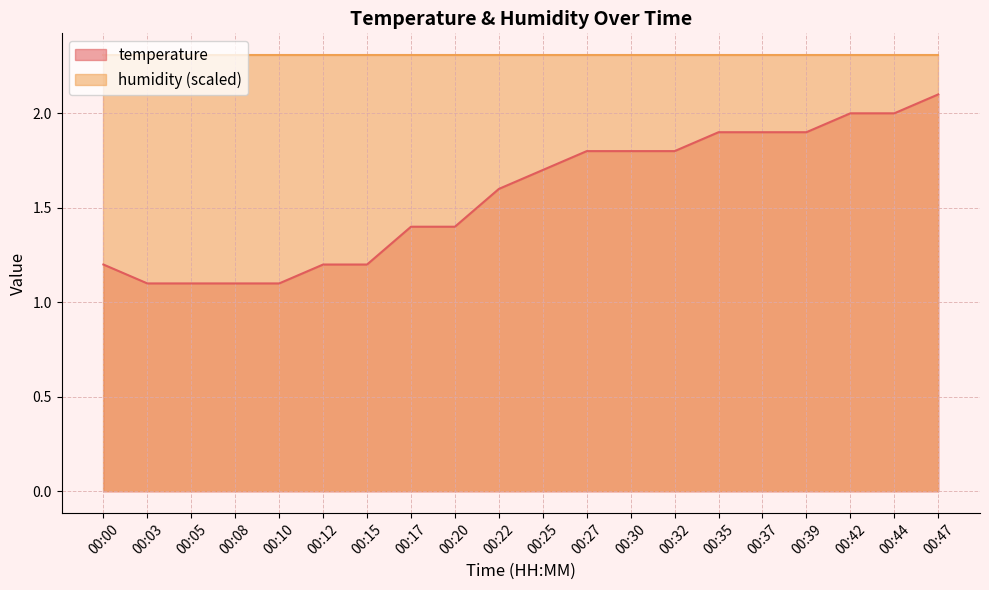

Count the number of categories in the chart.

20